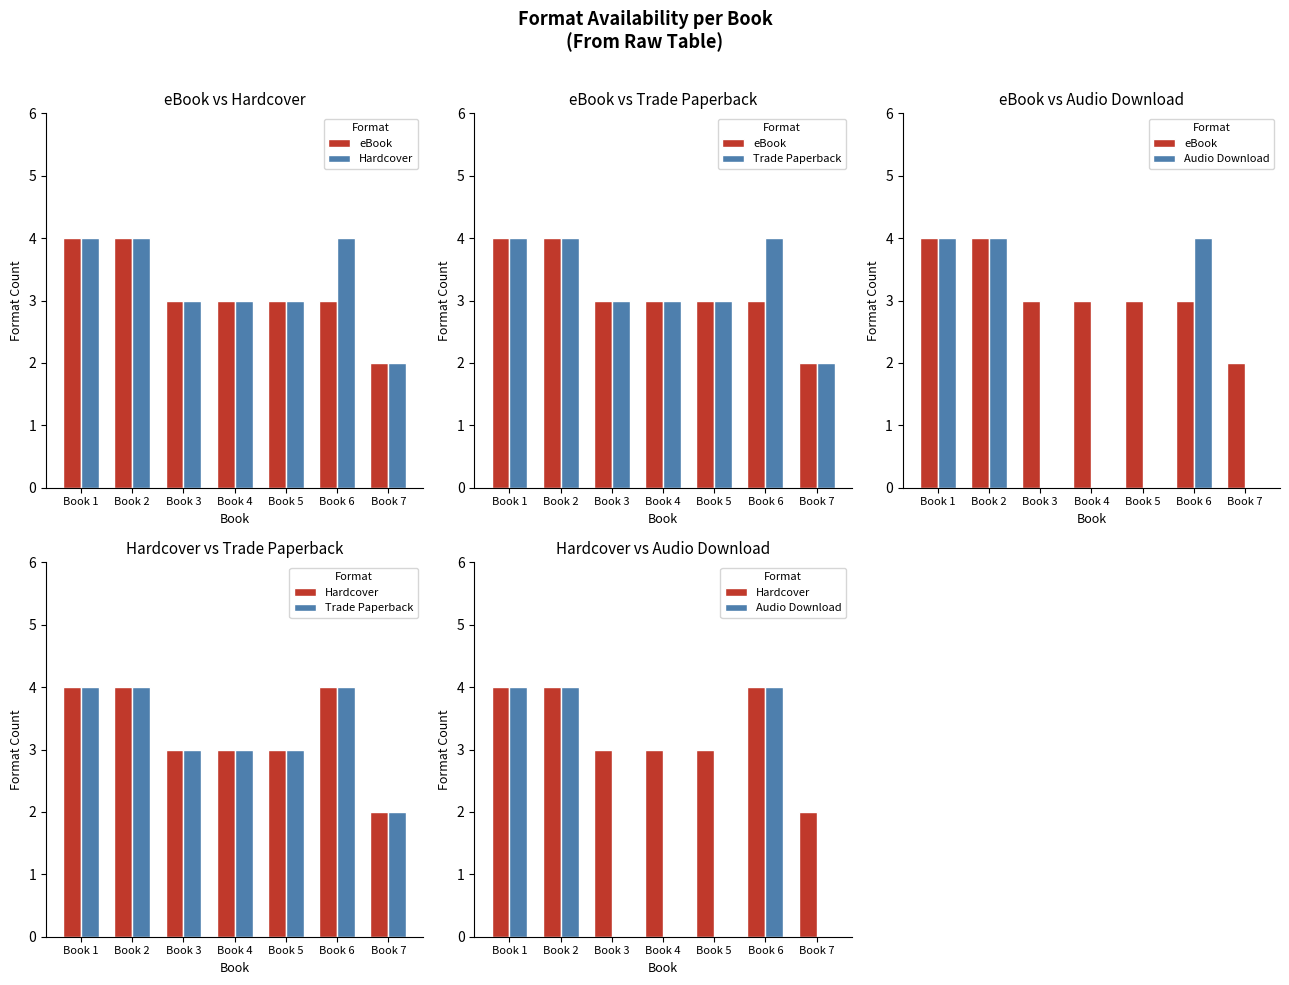

What is the greatest value displayed?

4